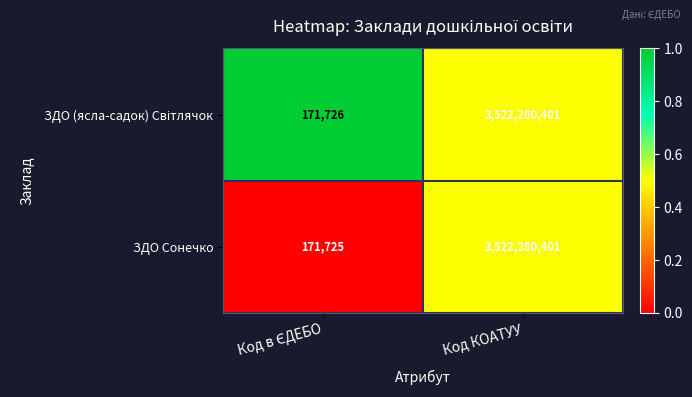

True or false: ЗДО Сонечко has a value of 818833771 at Код КОАТУУ.

False